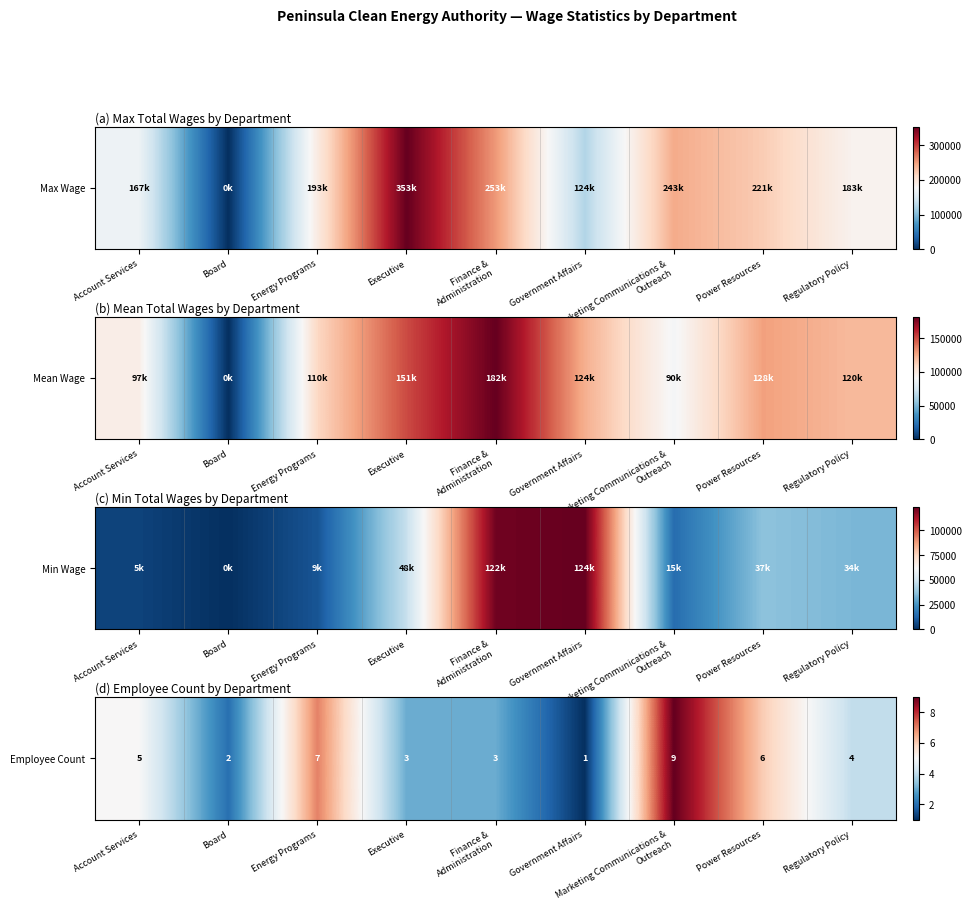

What is the greatest value displayed?

9